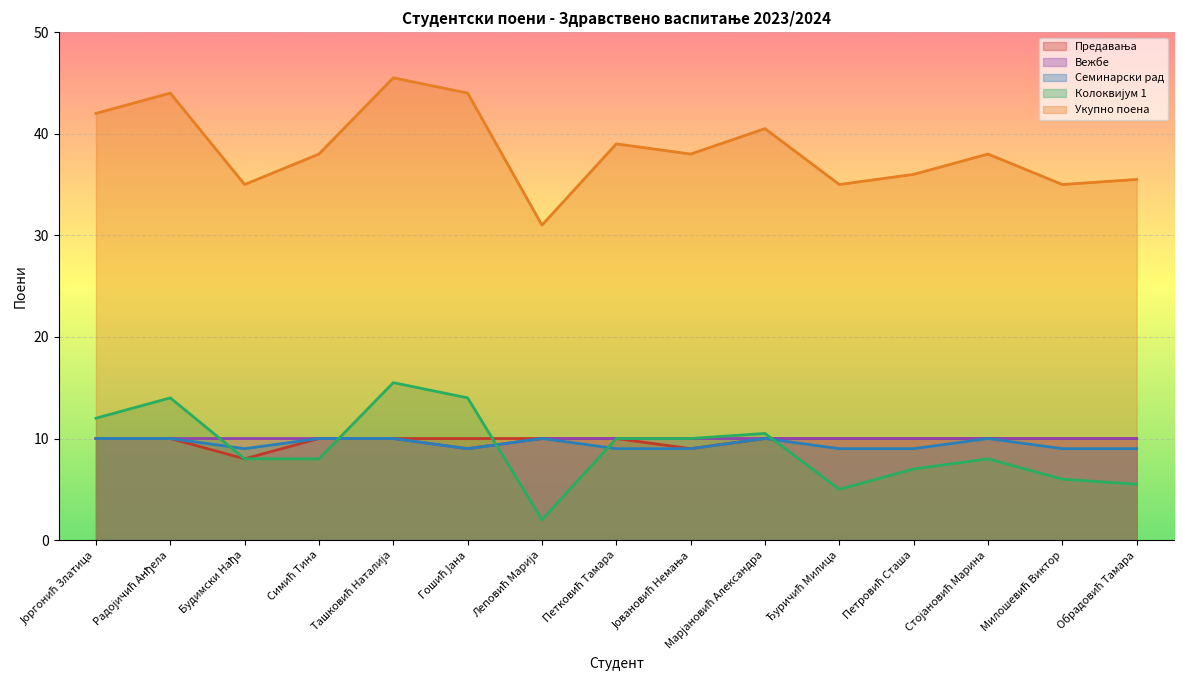

How many interior local peaks does the Колоквијум 1 series have?

4